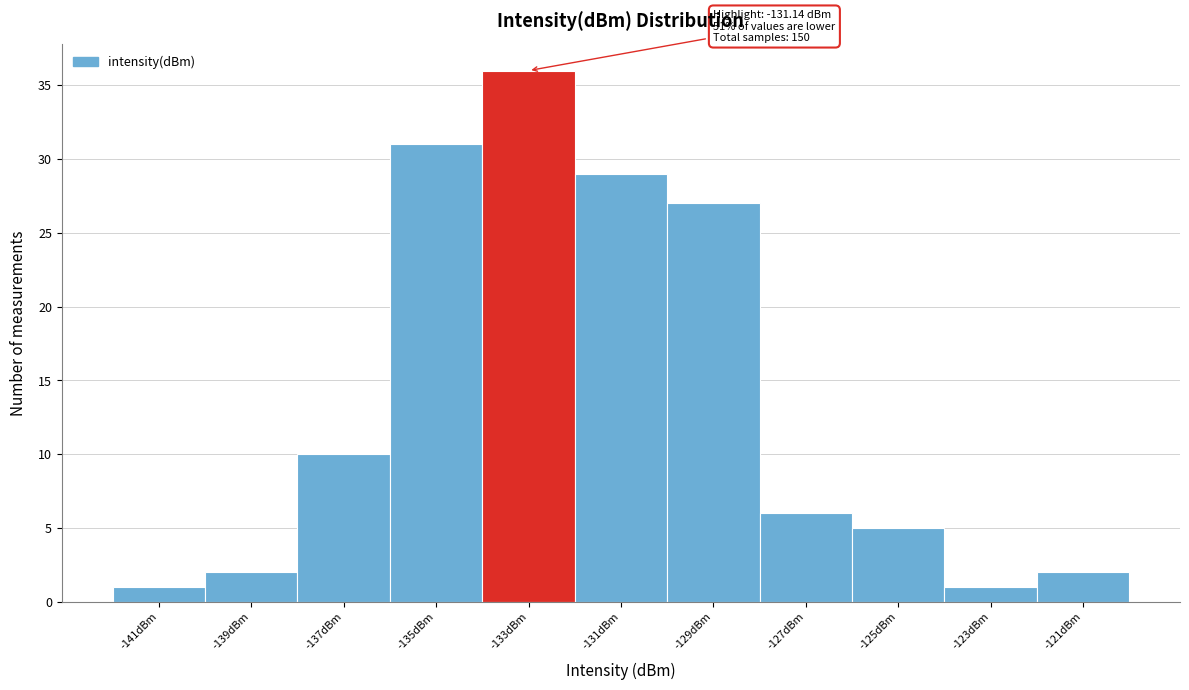

Reading left to right, list all the values displayed in this chart.

-141dBm=1	-139dBm=2	-137dBm=10	-135dBm=31	-133dBm=36	-131dBm=29	-129dBm=27	-127dBm=6	-125dBm=5	-123dBm=1	-121dBm=2